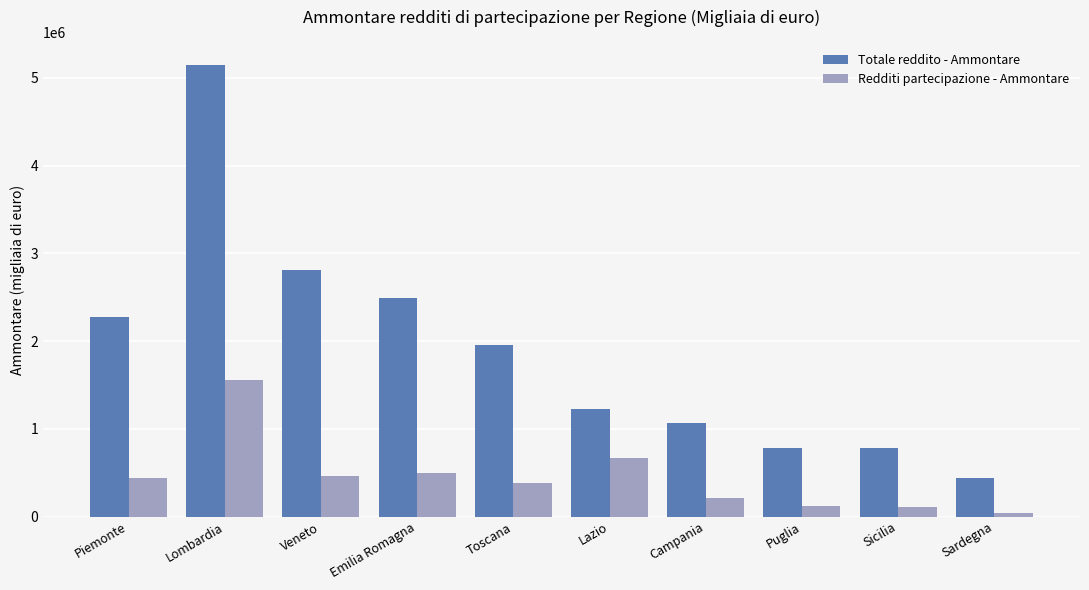

What is the difference between the maximum and minimum values in the Totale reddito - Ammontare series?

4702799